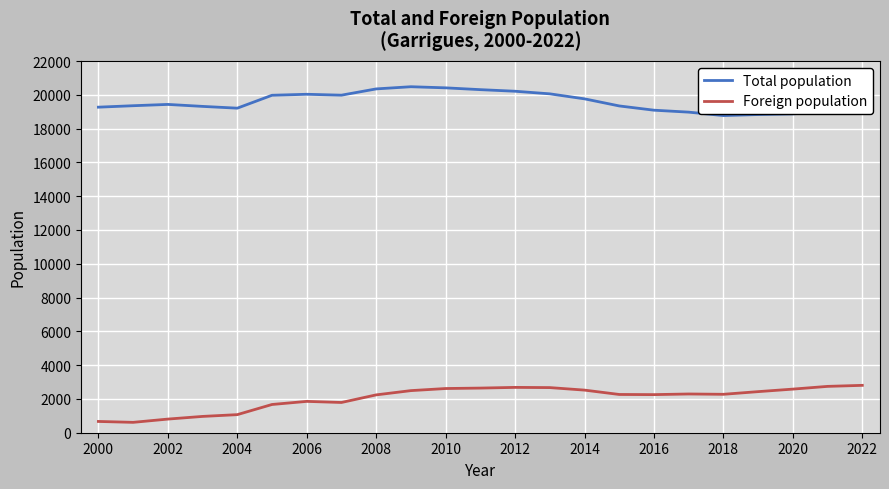

True or false: Foreign population and Total population cross at least once.

False